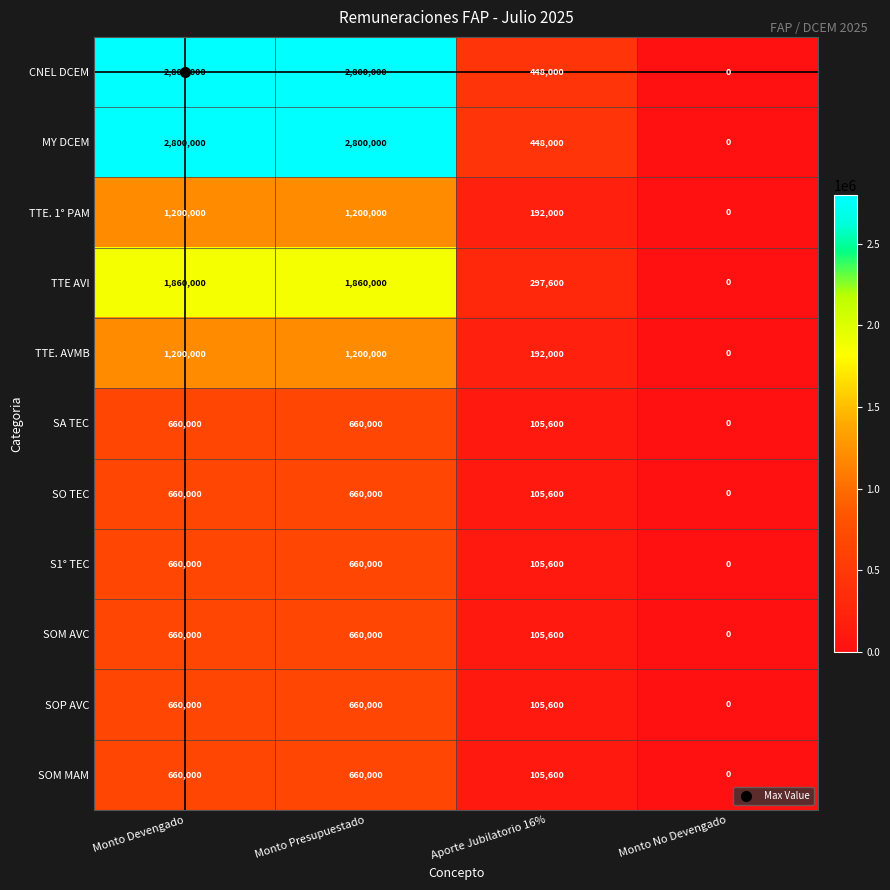

What is the average value of the SA TEC series?

356400